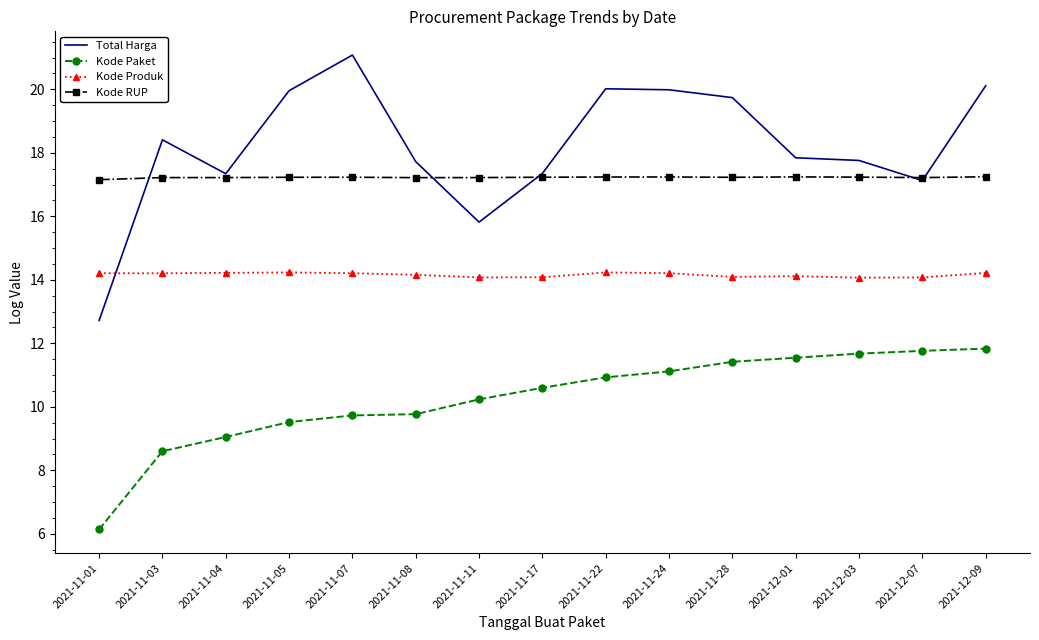

Which series has the largest total across all categories?

Total Harga